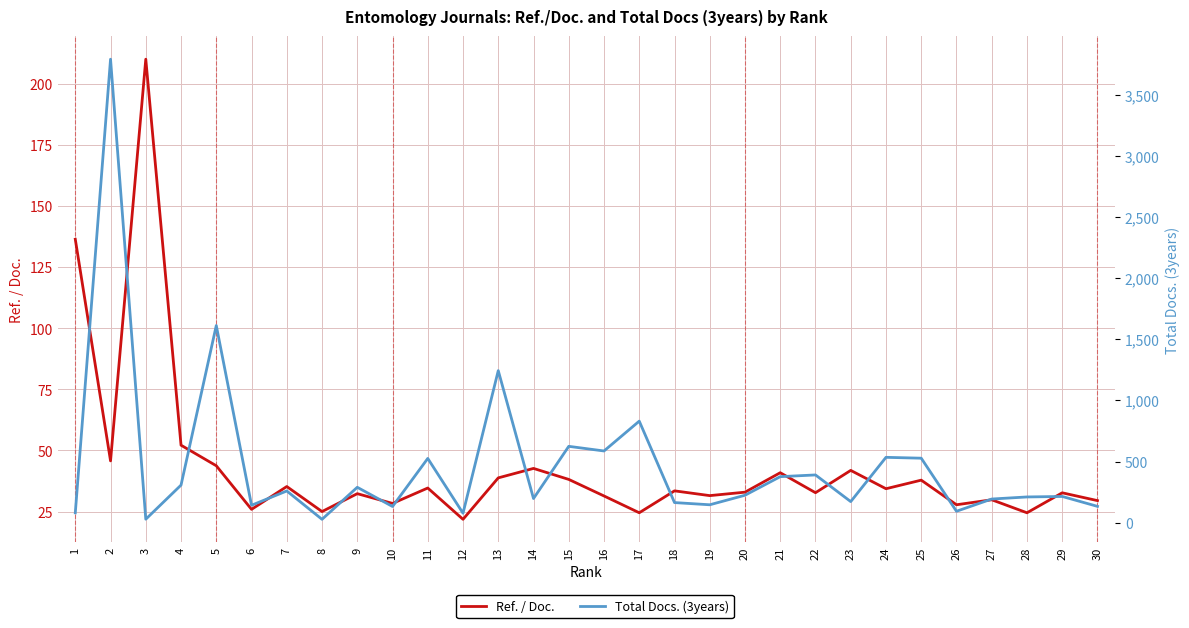

How many interior local peaks does the Ref. / Doc. series have?

11